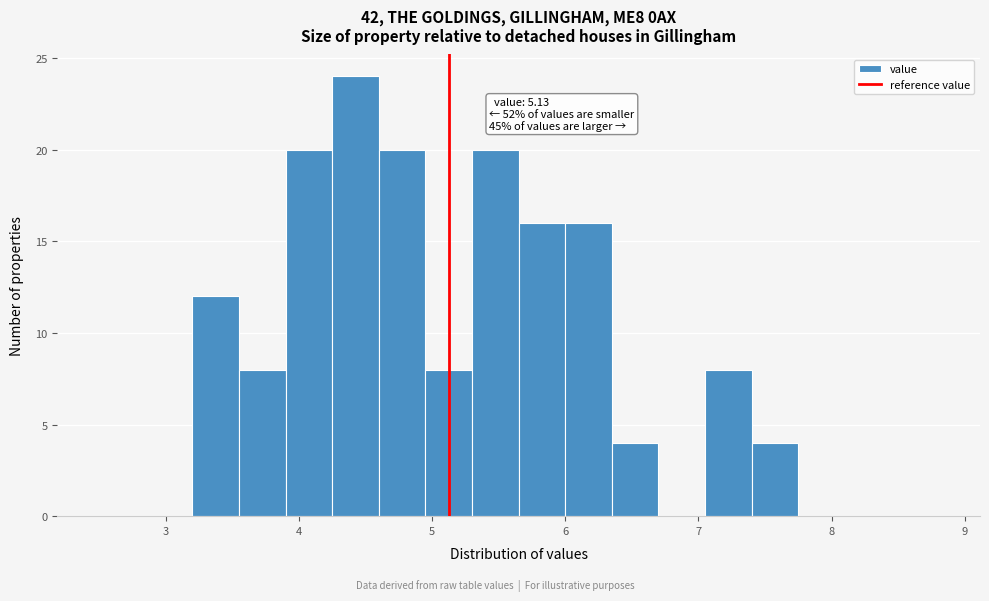

Read against the x-axis, roughly where is the centre of the tallest bar?

4.4